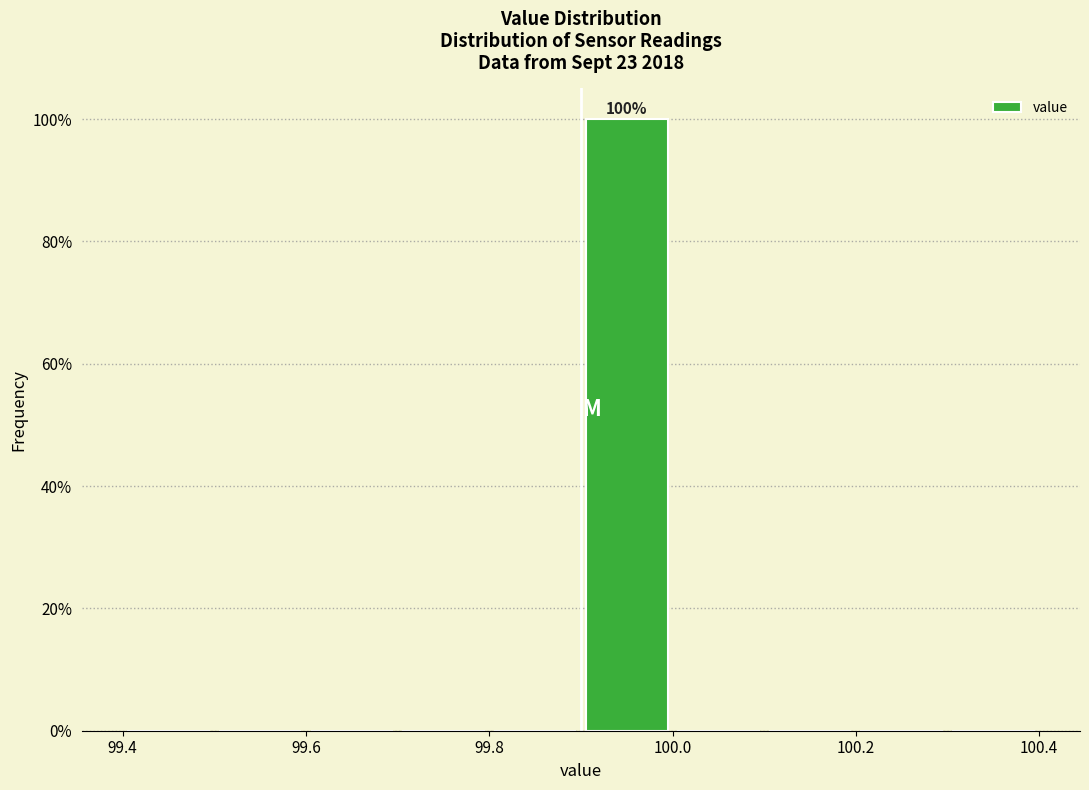

Which range on the x-axis has the tallest bar?

99.9 to 100.0